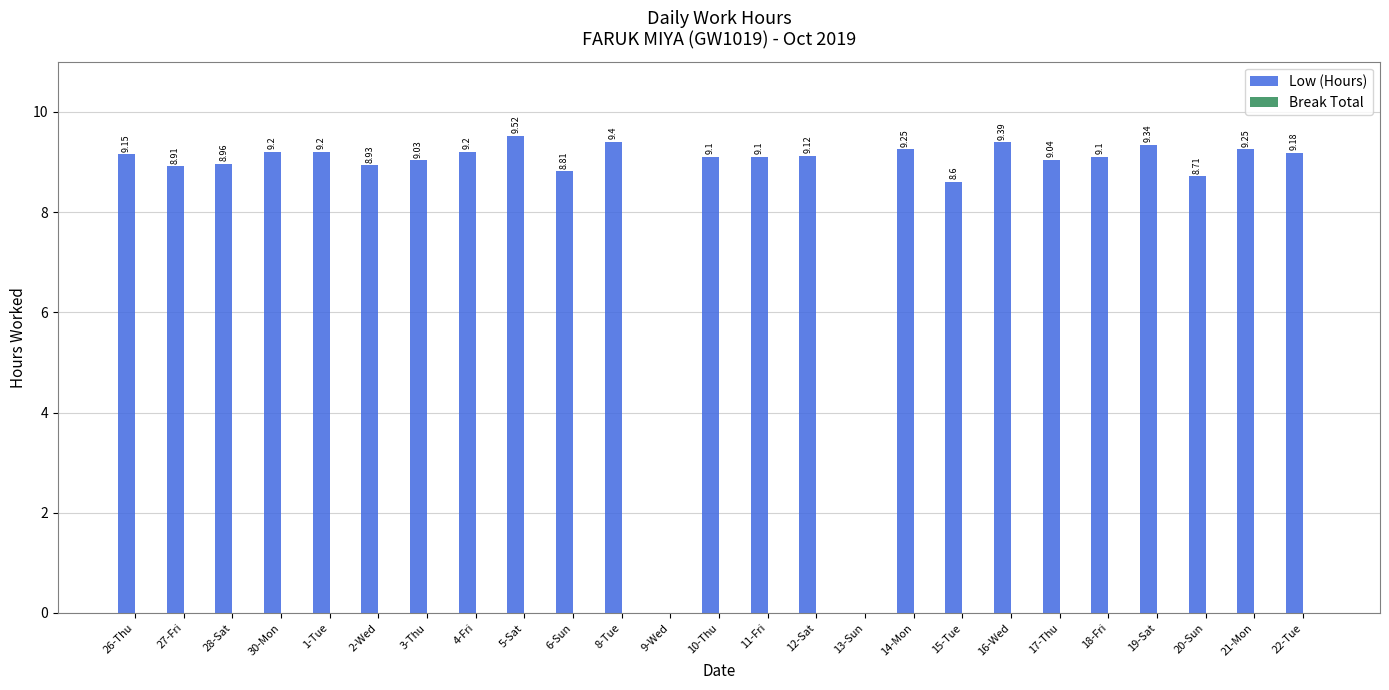

What is the sum of the values at 11-Fri and 16-Wed?

18.5